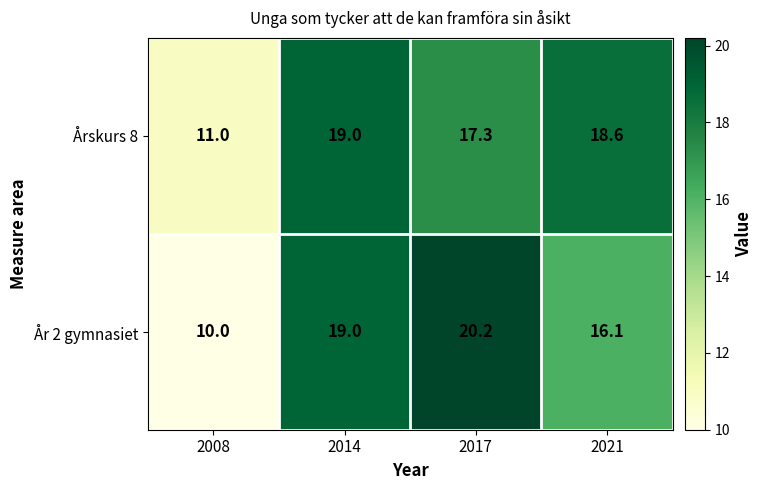

What is the maximum value shown in the chart?

20.2